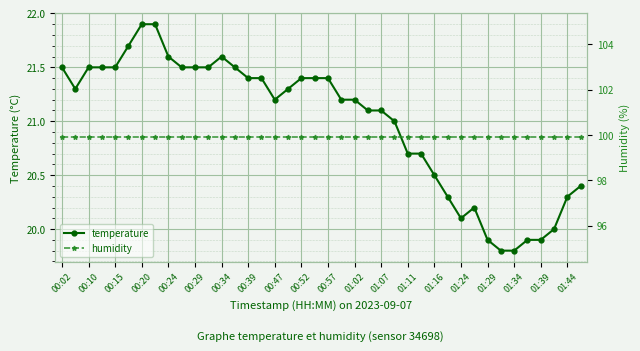

How many distinct data groups are displayed?

2